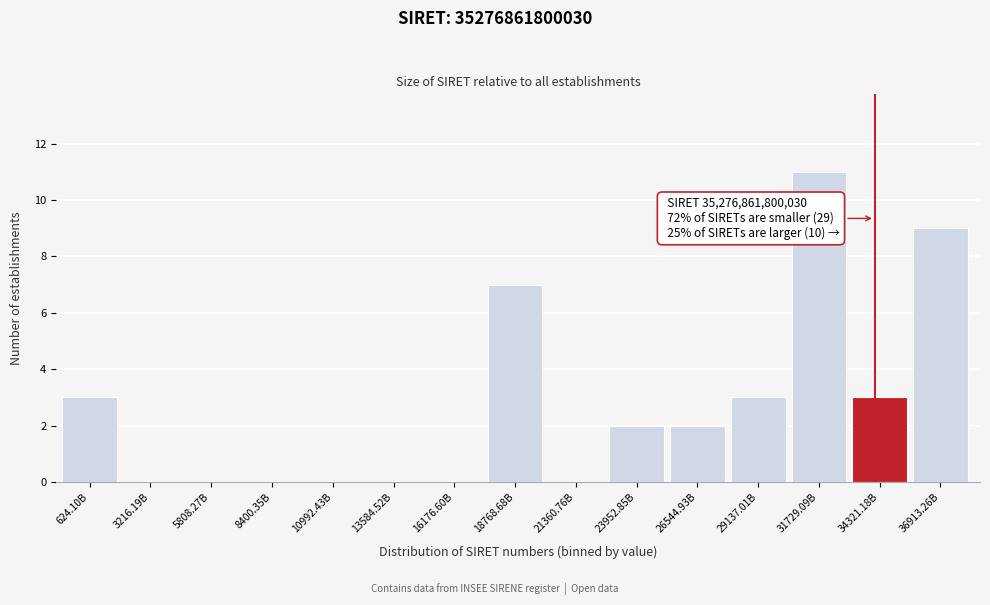

Reading right to left, transcribe all the data shown in this chart.

36913.26B=9	34321.18B=3	31729.09B=11	29137.01B=3	26544.93B=2	23952.85B=2	21360.76B=0	18768.68B=7	16176.60B=0	13584.52B=0	10992.43B=0	8400.35B=0	5808.27B=0	3216.19B=0	624.10B=3